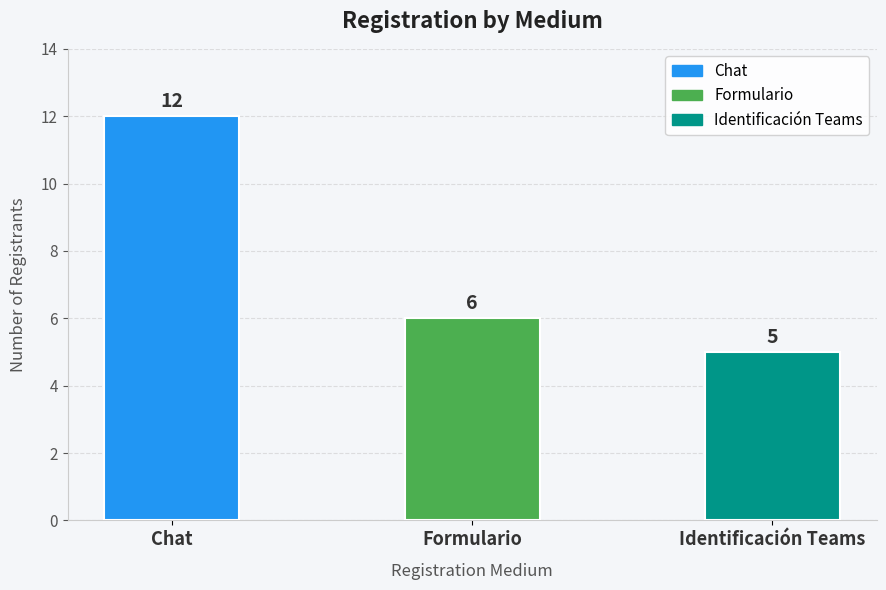

What is the value of the 2nd bar from the left?

6